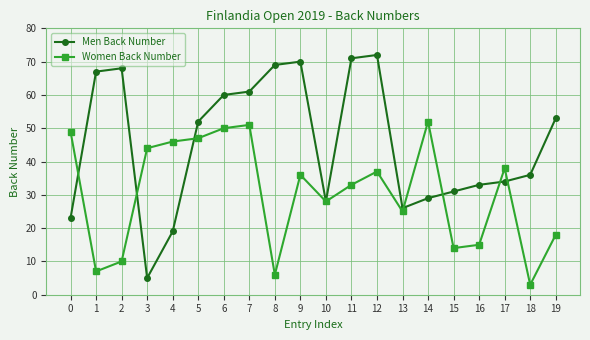

At which label is Women Back Number closest to 27?

10